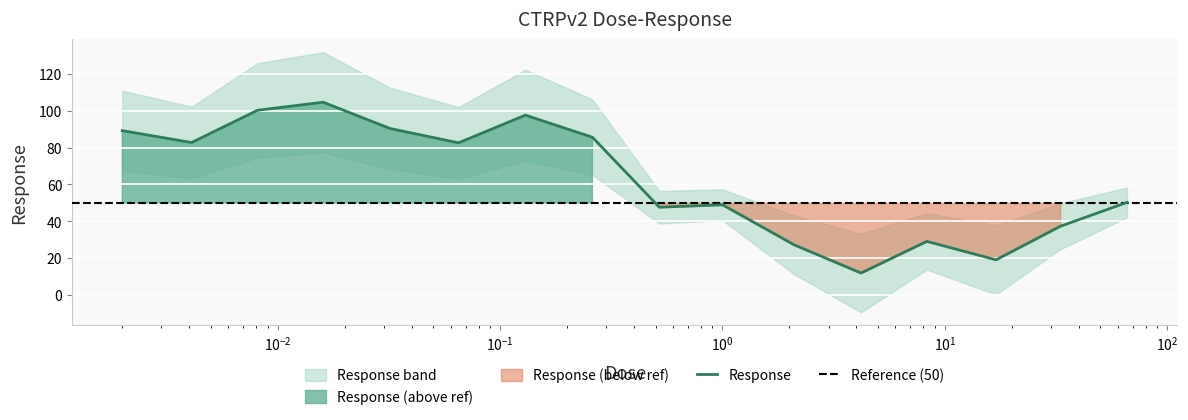

What is the average value?

62.8